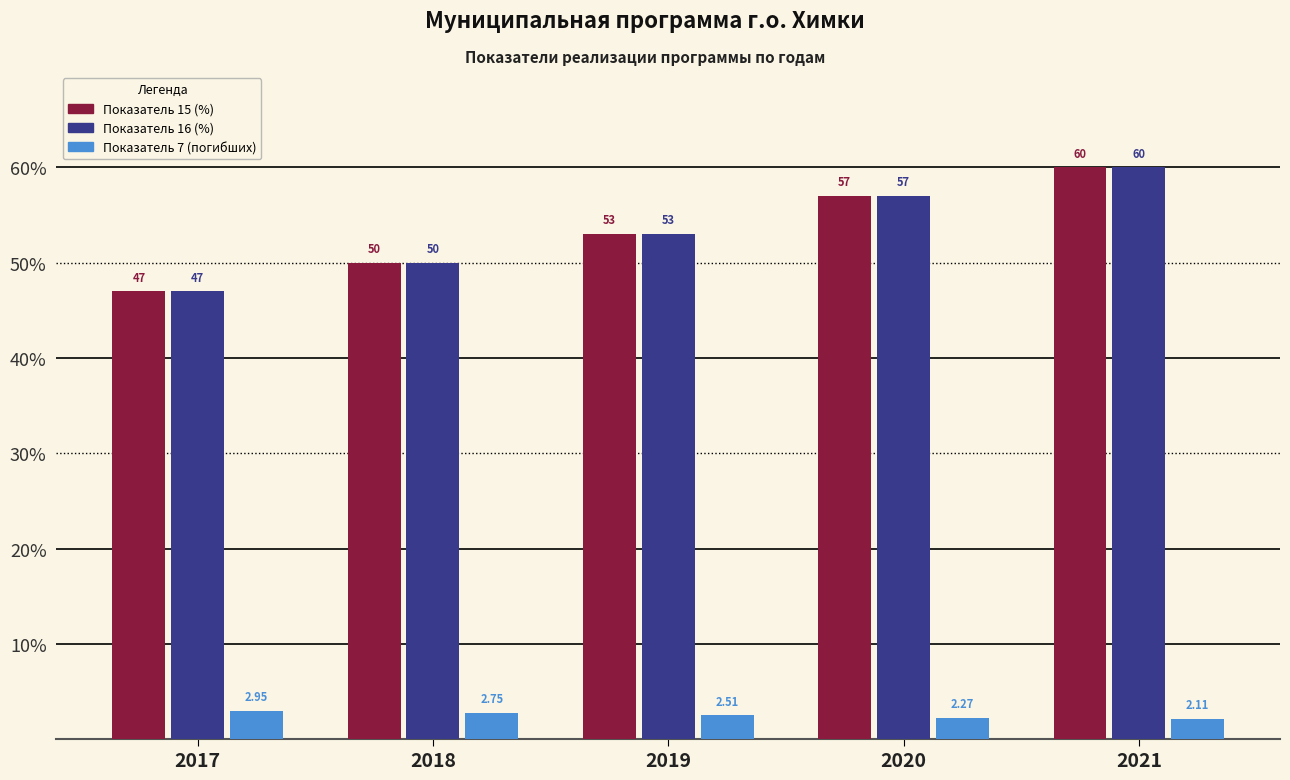

Rank the categories by Показатель 16 (%) value from highest to lowest.

2021, 2020, 2019, 2018, 2017